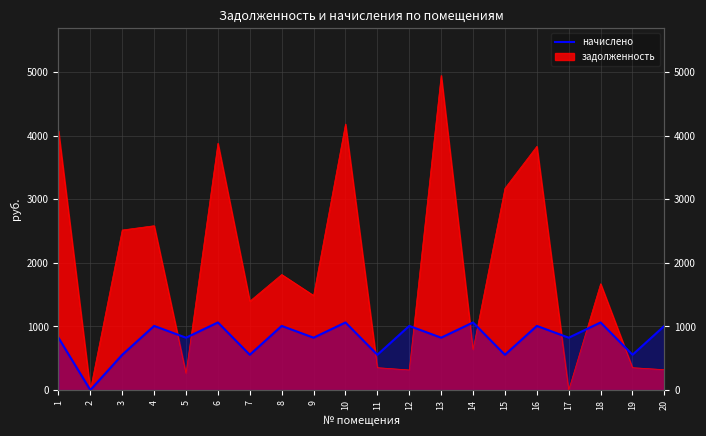

Does the chart have visible grid lines?

Yes